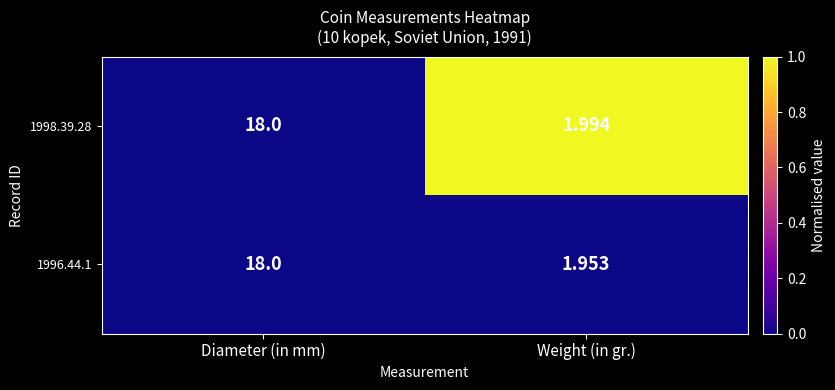

Is the value of 1996.44.1 at Weight (in gr.) greater than the value of 1998.39.28 at Diameter (in mm)?

No